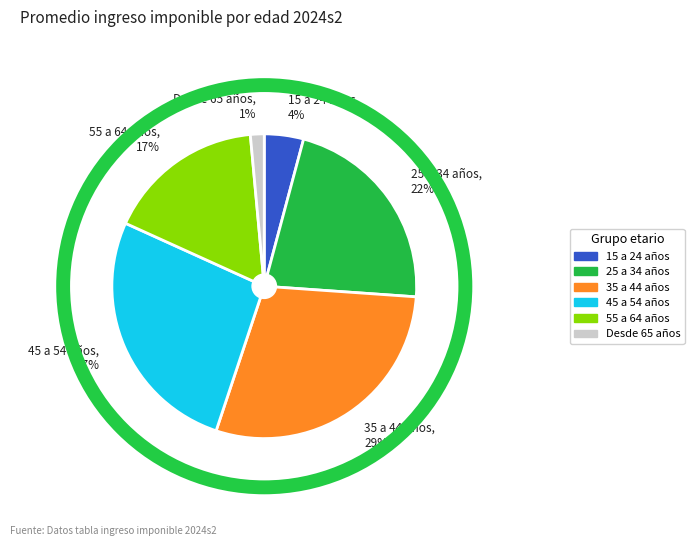

Between 35 a 44 años and Desde 65 años, which is larger?

35 a 44 años